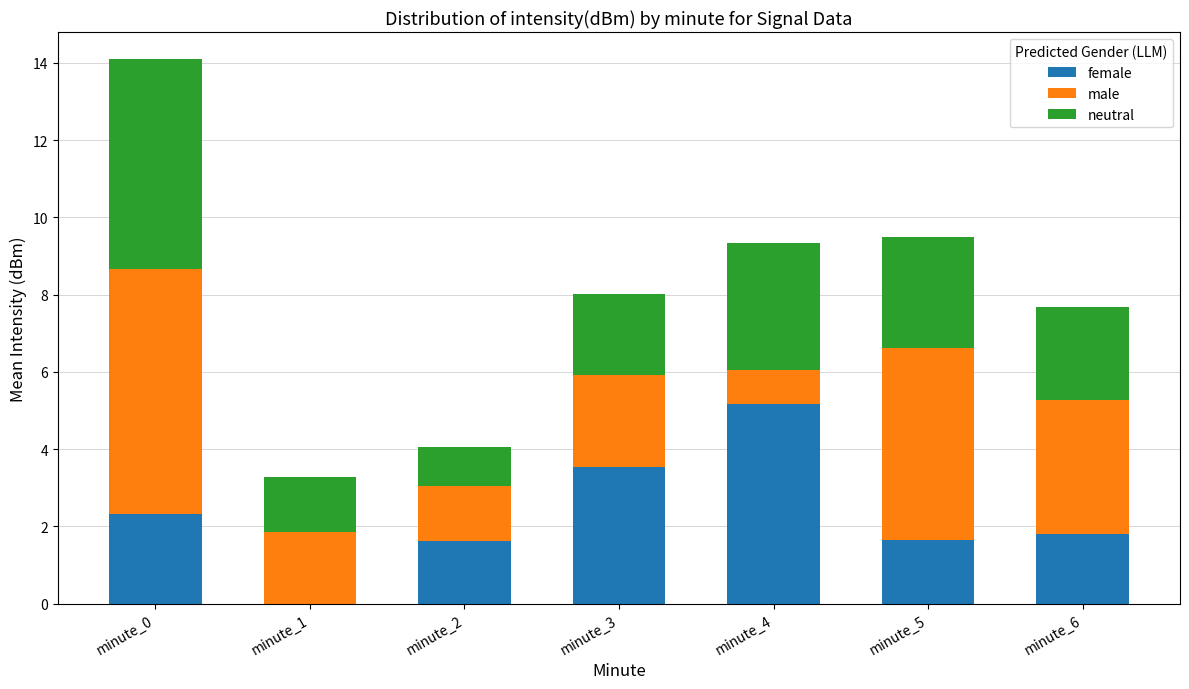

What are all the series names shown in the legend?

female, male, neutral